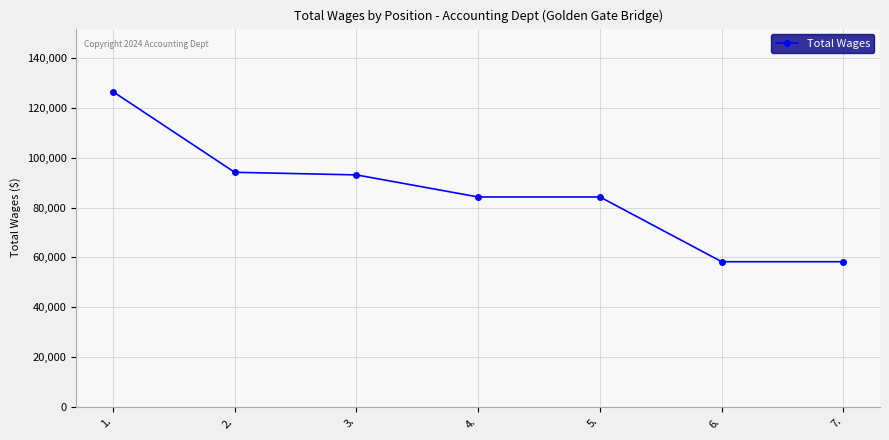

What is the ratio of the value at 5. to the value at 3.?

0.9